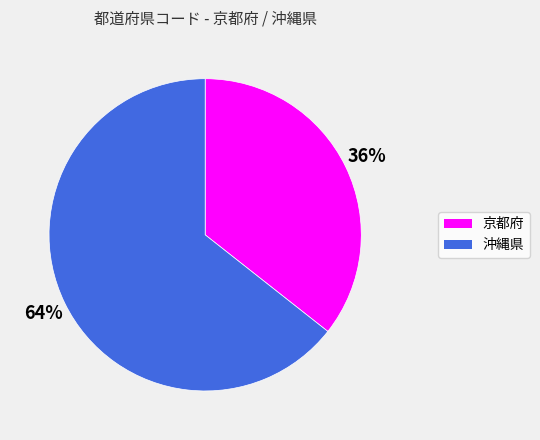

Which slice is the smallest?

京都府